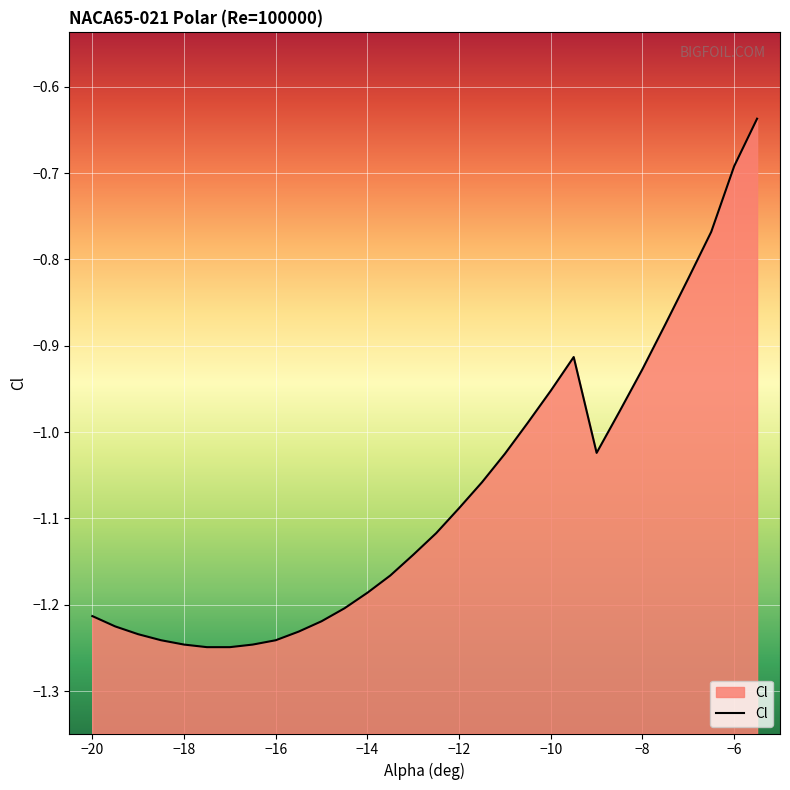

Reading left to right, extract all data points from this chart.

-20=-1.2	-19.5=-1.2	-19=-1.2	-18.5=-1.2	-18=-1.2	-17.5=-1.2	-17=-1.2	-16.5=-1.2	-16=-1.2	-15.5=-1.2	-15=-1.2	-14.5=-1.2	-14=-1.2	-13.5=-1.2	-13=-1.1	-12.5=-1.1	-12=-1.1	-11.5=-1.1	-11=-1.0	-10.5=-1.0	-10=-1.0	-9.5=-0.9	-9=-1.0	-8.5=-1.0	-8=-0.9	-7.5=-0.9	-7=-0.8	-6.5=-0.8	-6=-0.7	-5.5=-0.6